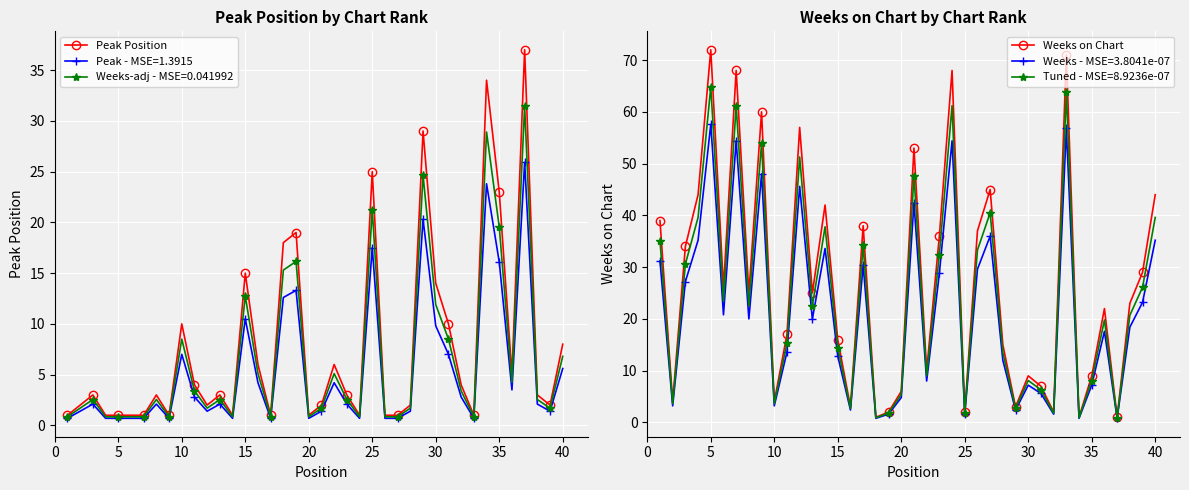

What is the lowest value of the Peak Position series?

1.0